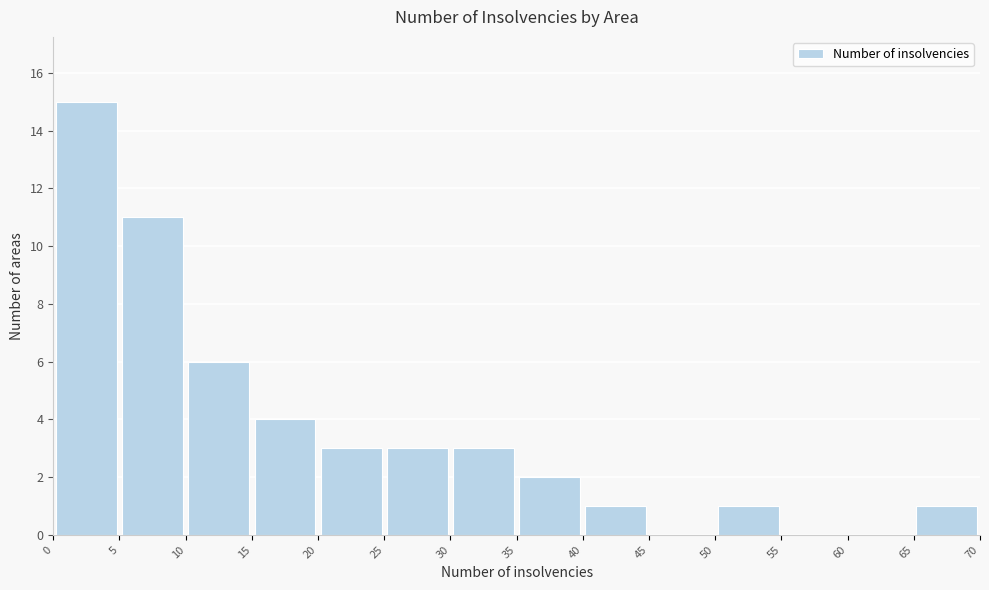

Which range on the x-axis has the tallest bar?

0 to 5